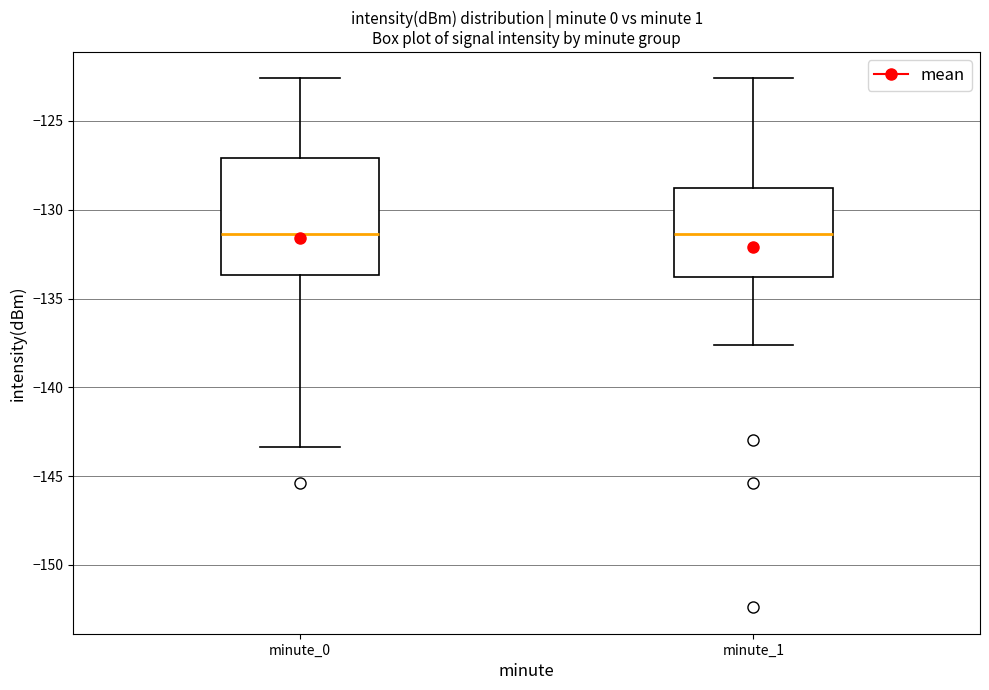

Reading left to right, read every box against the y-axis: the position of its median line, the range the box covers, and the ends of its whiskers. The values are not printed on the chart, so give them approximately, as read against the axis.

minute_0: median -131.5, box -133.5 to -127.0, whiskers -143.5 to -122.5
minute_1: median -131.5, box -134.0 to -129.0, whiskers -137.5 to -122.5